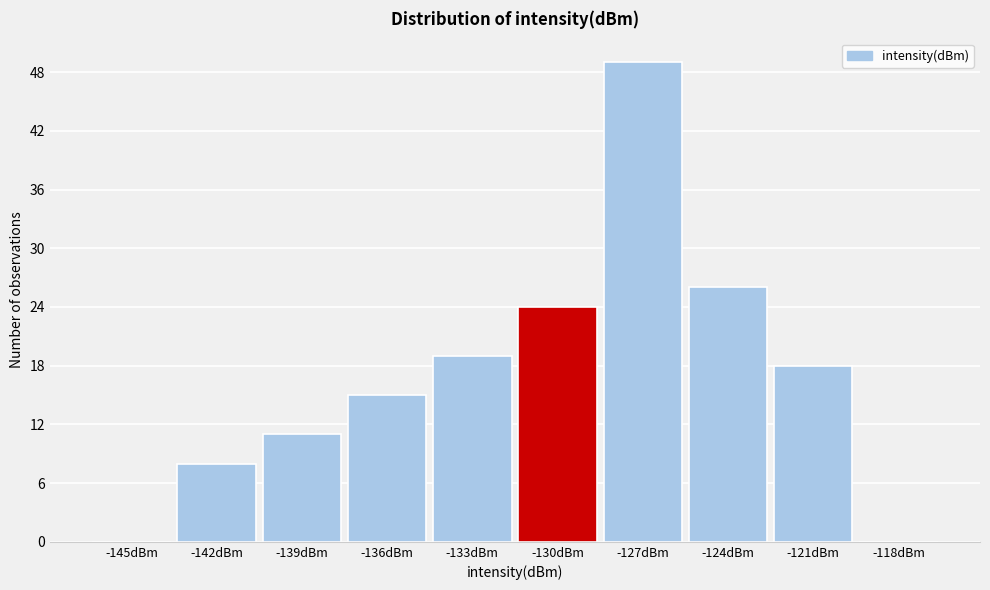

Reading right to left, list all the values displayed in this chart.

-118dBm=0	-121dBm=18	-124dBm=26	-127dBm=49	-130dBm=24	-133dBm=19	-136dBm=15	-139dBm=11	-142dBm=8	-145dBm=0